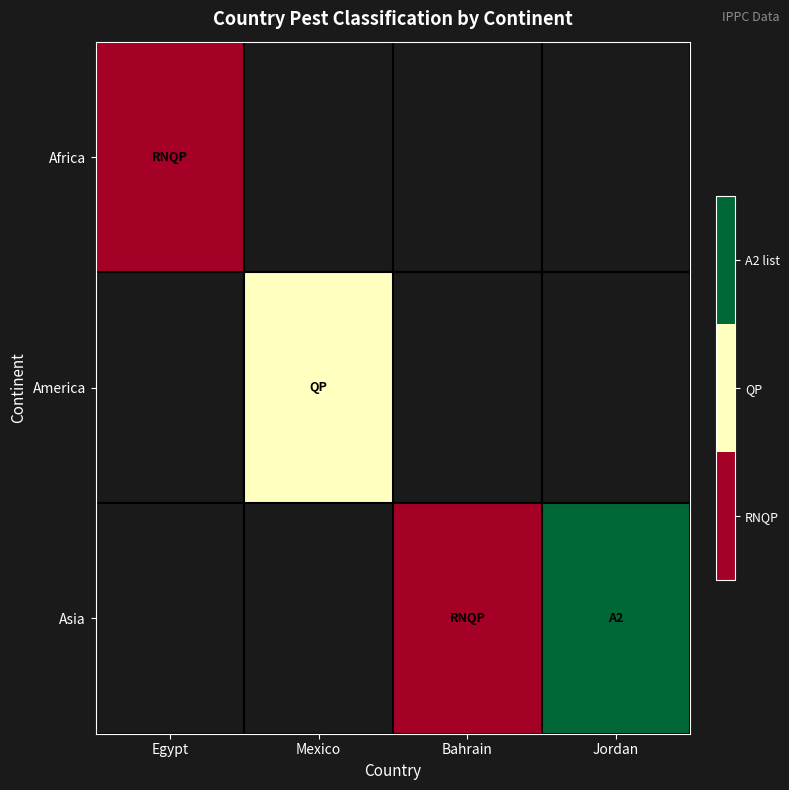

Which category has the lowest value in the Africa series?

Egypt